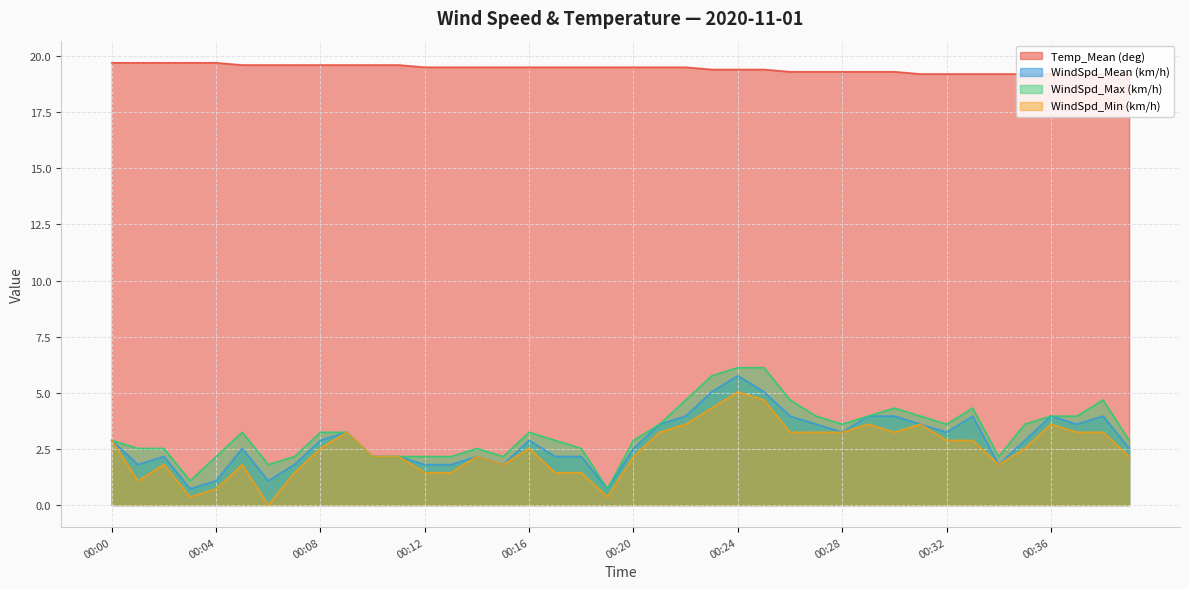

Reading right to left, extract all data points from this chart.

Temp_Mean (deg): 19.2	19.2	19.2	19.2	19.2	19.2	19.2	19.2	19.2	19.3	19.3	19.3	19.3	19.3	19.4	19.4	19.4	19.5	19.5	19.5	19.5	19.5	19.5	19.5	19.5	19.5	19.5	19.5	19.6	19.6	19.6	19.6	19.6	19.6	19.6	19.7	19.7	19.7	19.7	19.7
WindSpd_Mean (km/h): 2.5	4.0	3.6	4.0	2.9	1.8	4.0	3.2	3.6	4.0	4.0	3.2	3.6	4.0	5.0	5.8	5.0	4.0	3.6	2.5	0.7	2.2	2.2	2.9	1.8	2.2	1.8	1.8	2.2	2.2	3.2	2.9	1.8	1.1	2.5	1.1	0.7	2.2	1.8	2.9
WindSpd_Max (km/h): 2.9	4.7	4.0	4.0	3.6	2.2	4.3	3.6	4.0	4.3	4.0	3.6	4.0	4.7	6.1	6.1	5.8	4.7	3.6	2.9	0.7	2.5	2.9	3.2	2.2	2.5	2.2	2.2	2.2	2.2	3.2	3.2	2.2	1.8	3.2	2.2	1.1	2.5	2.5	2.9
WindSpd_Min (km/h): 2.2	3.2	3.2	3.6	2.5	1.8	2.9	2.9	3.6	3.2	3.6	3.2	3.2	3.2	4.7	5.0	4.3	3.6	3.2	2.2	0.4	1.4	1.4	2.5	1.8	2.2	1.4	1.4	2.2	2.2	3.2	2.5	1.4	0.0	1.8	0.7	0.4	1.8	1.1	2.9